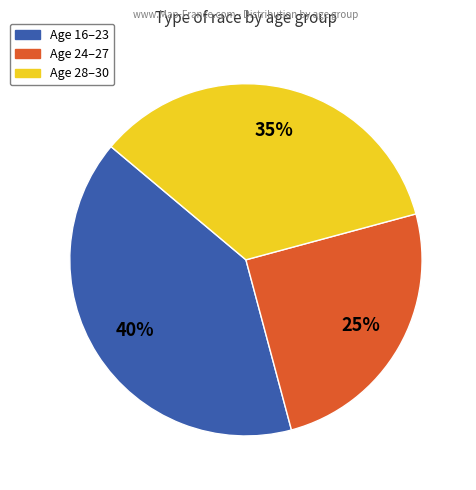

Is there any slice that represents more than half of the pie?

No